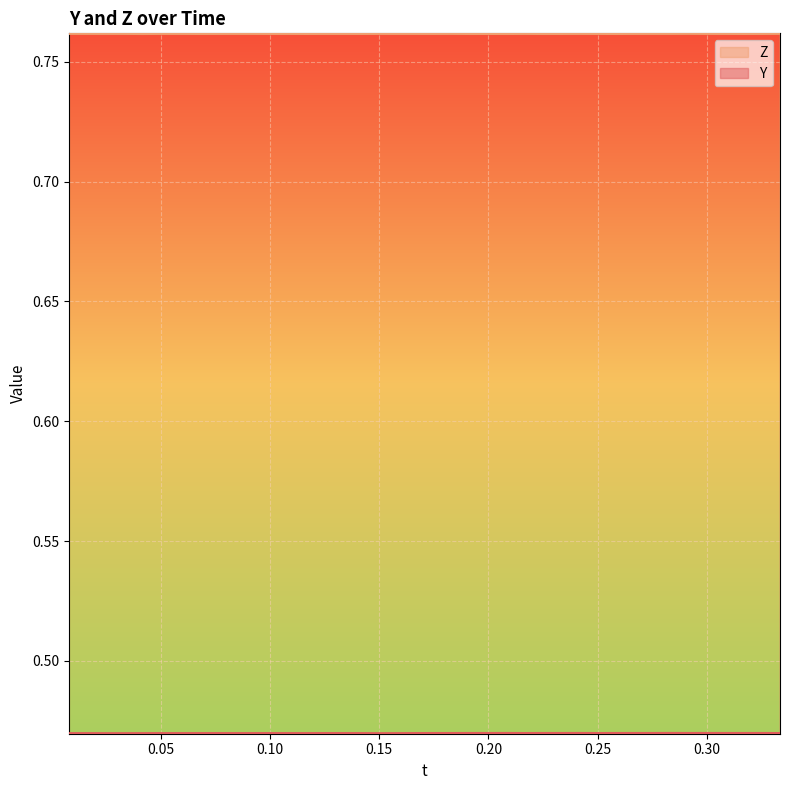

How many interior local valleys does the Z series have?

10